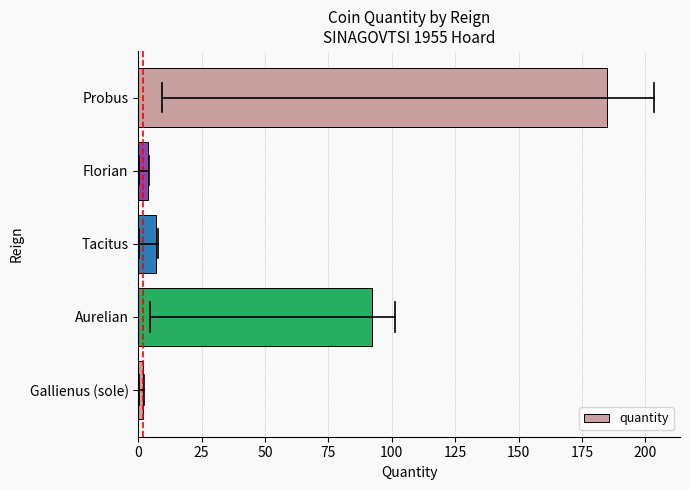

Reading bottom to top, extract all data points from this chart.

2	92	7	4	185